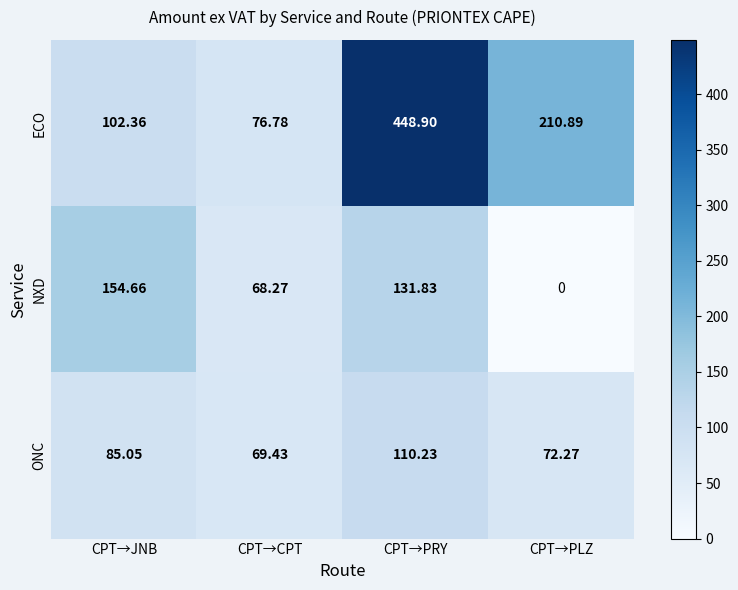

Count the number of categories in the chart.

4